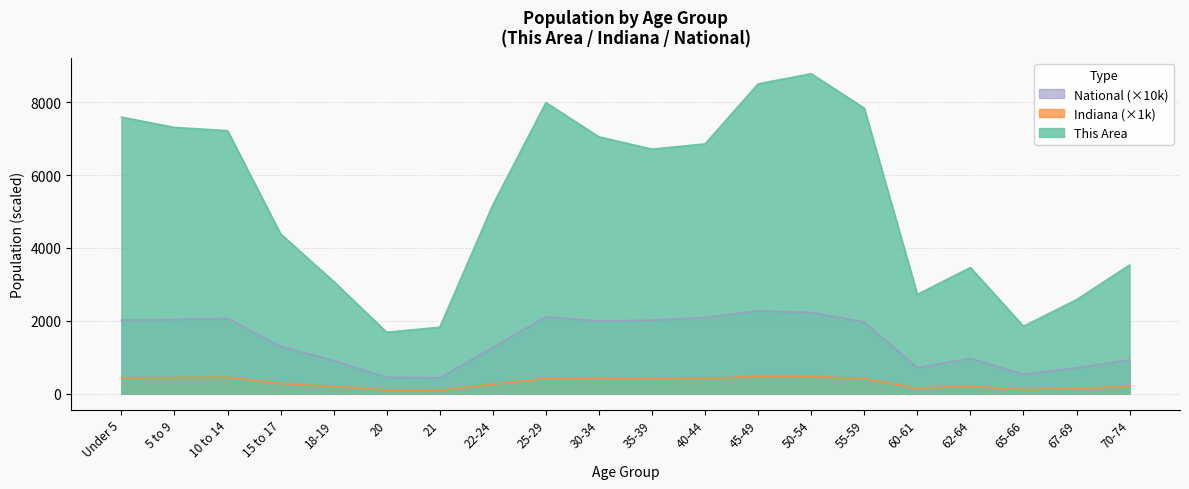

At which label does National first exceed 1966?

Under 5